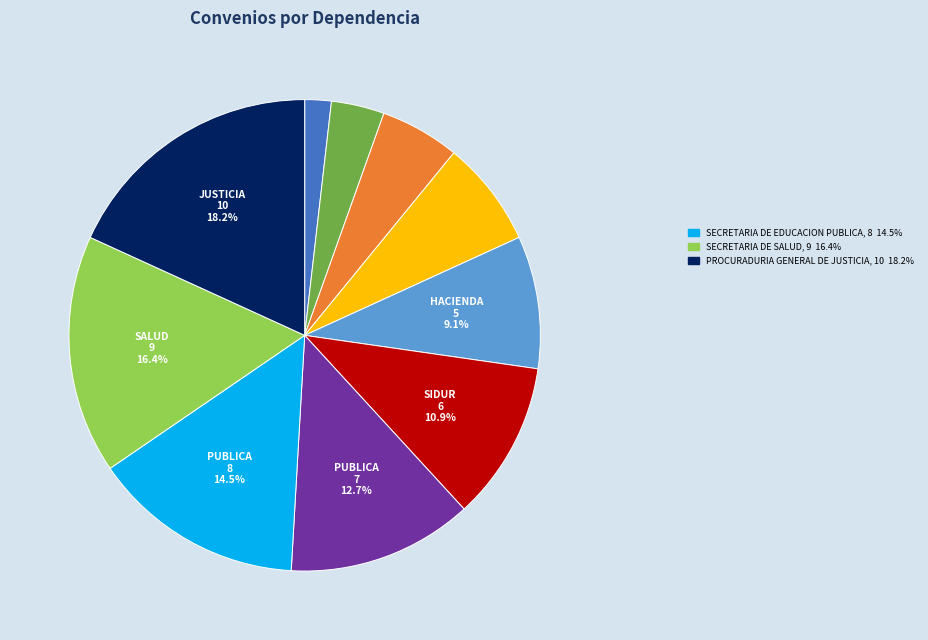

Is there any slice that represents more than half of the pie?

No